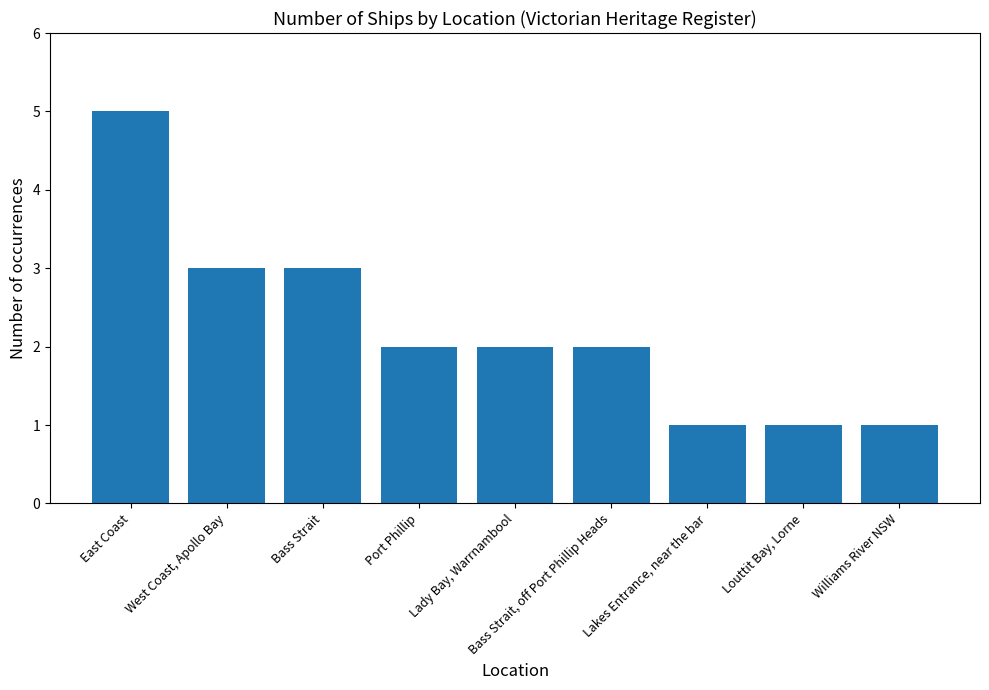

Reading right to left, extract all data points from this chart.

1	1	1	2	2	2	3	3	5